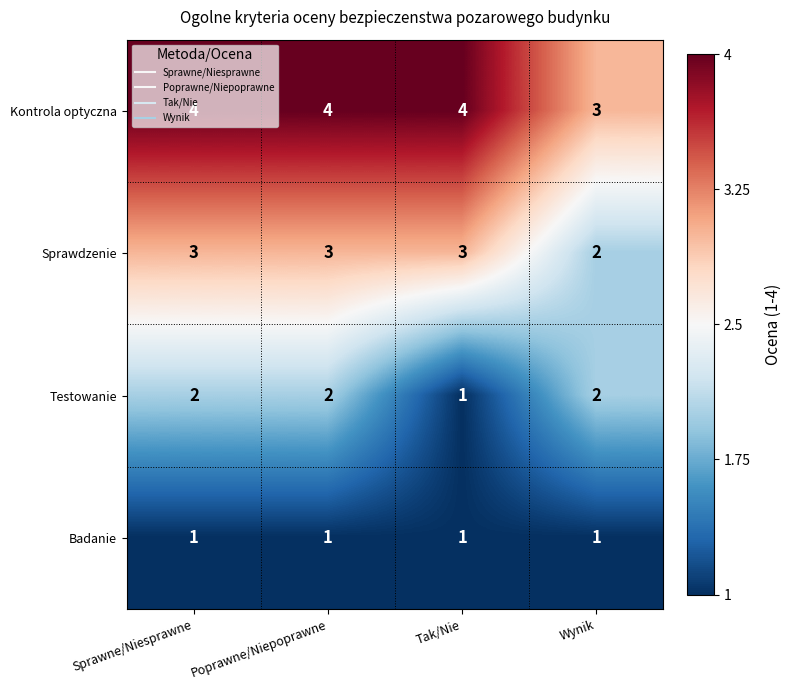

What is the difference between the highest and lowest values at Sprawne/Niesprawne?

3